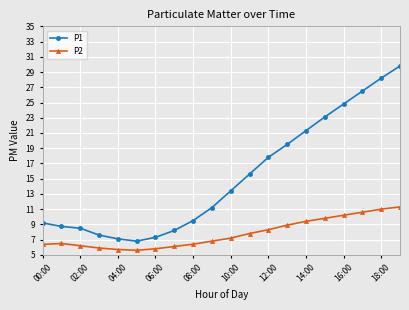

True or false: P2 and P1 intersect in this chart.

False